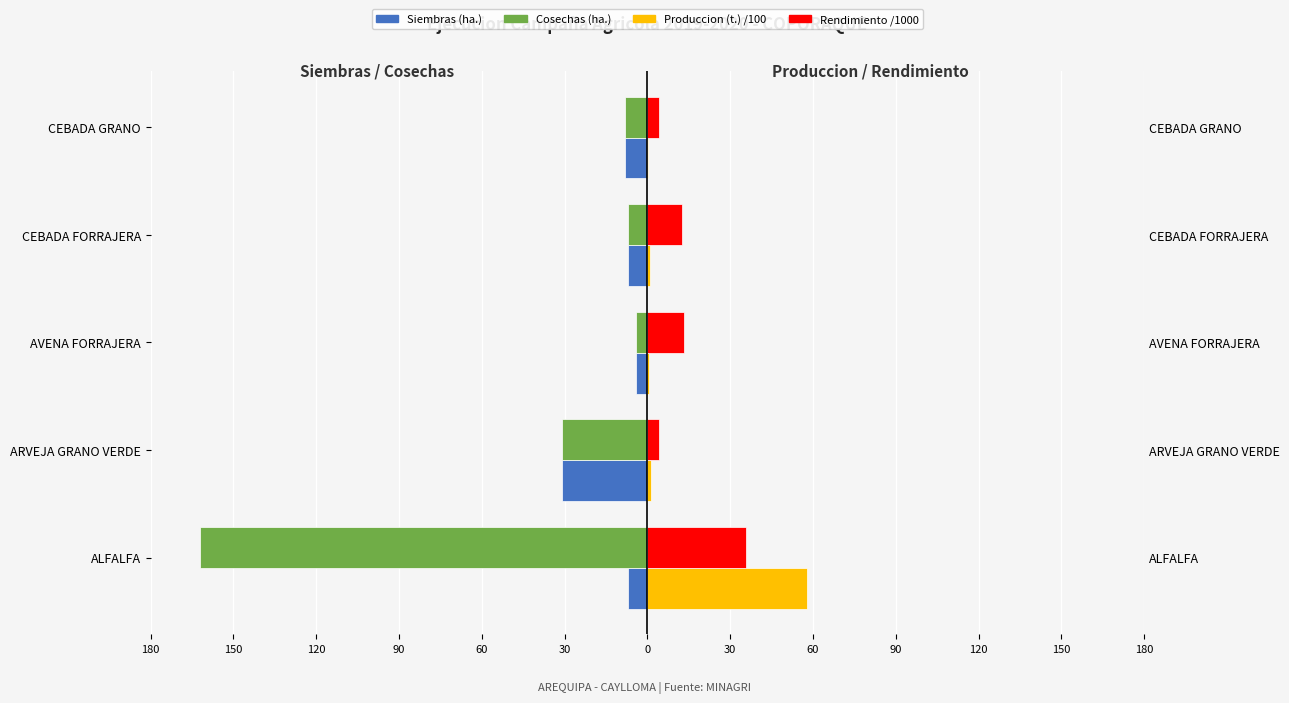

At how many categories does at least one series exceed -151?

5